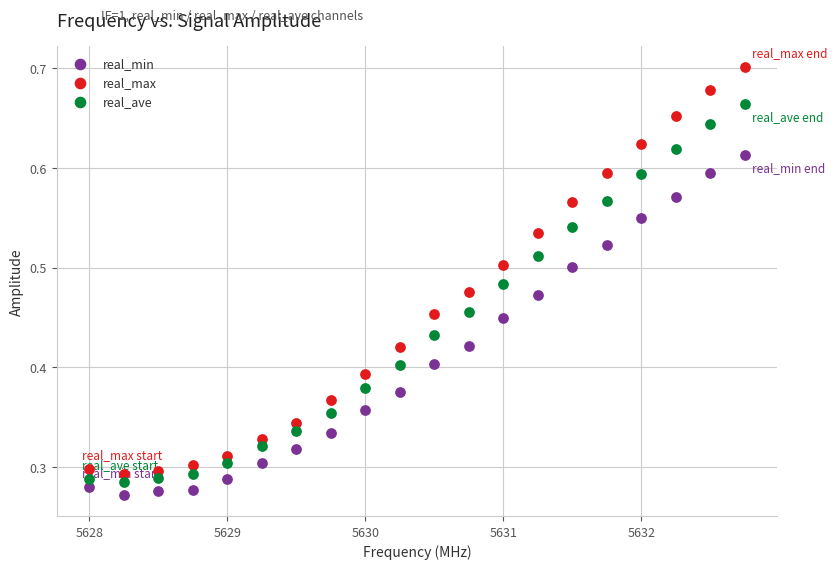

Which series has the widest spread of Y values?

real_max